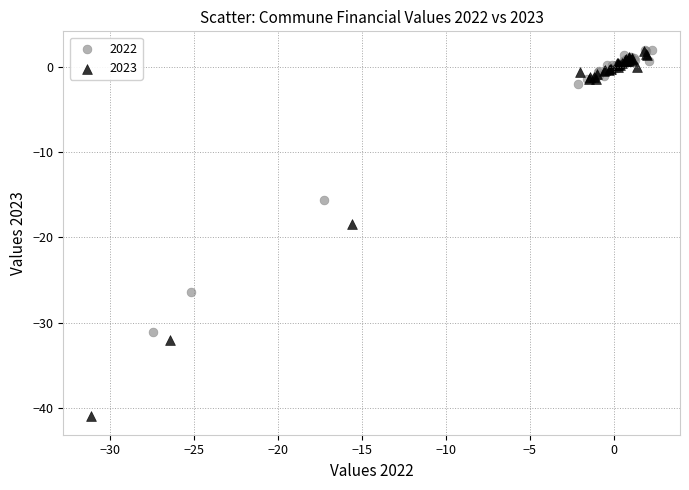

Which series has the largest Y range (max minus min)?

2023